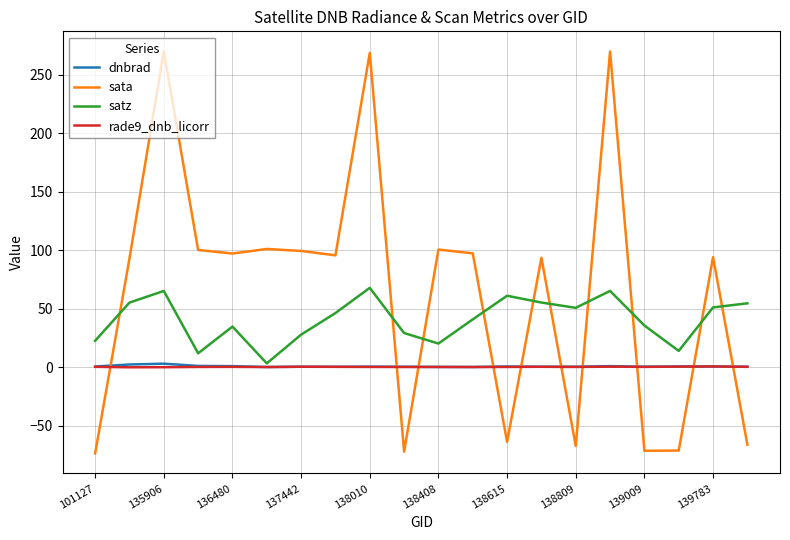

What is the minimum value for sata?

-73.7